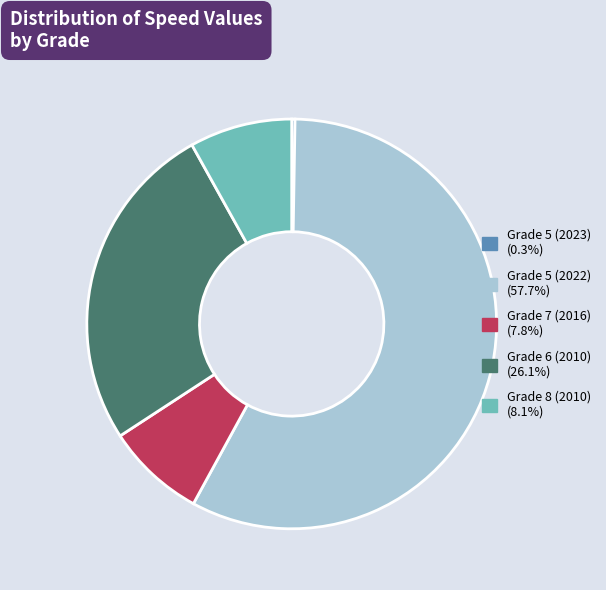

Count the number of slices in the pie.

5